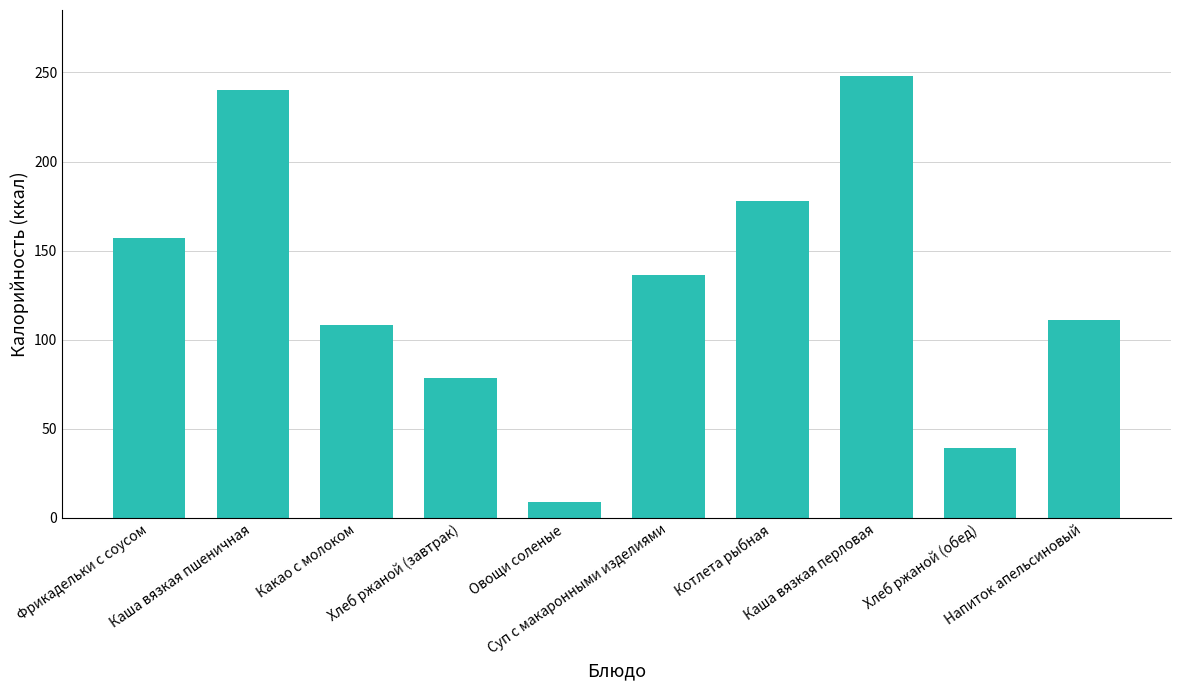

What is the difference between the maximum and minimum values?

239.3